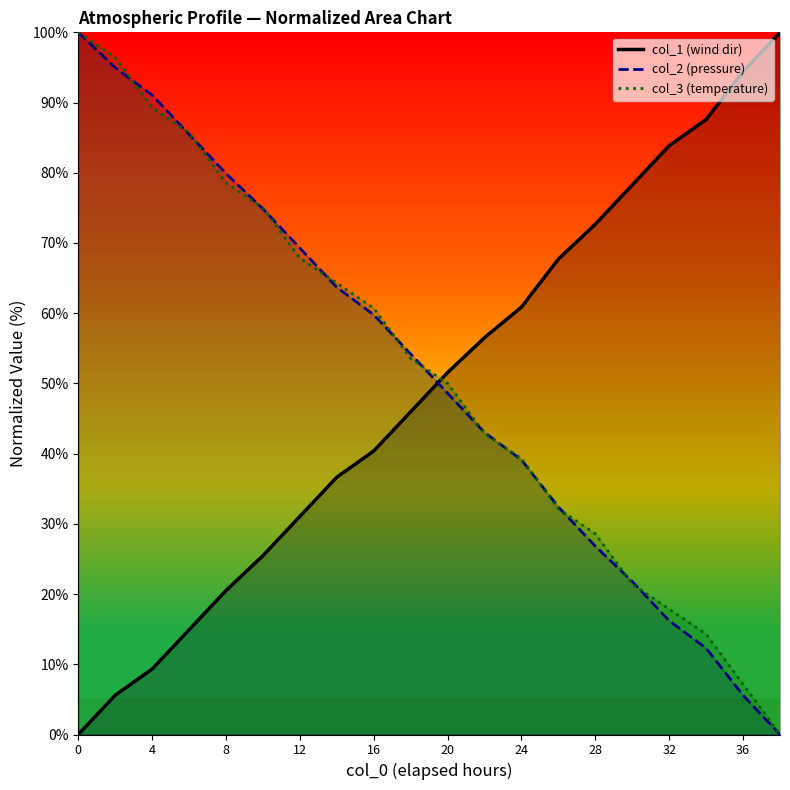

True or false: col_3 has more than 1 interior local peaks.

False